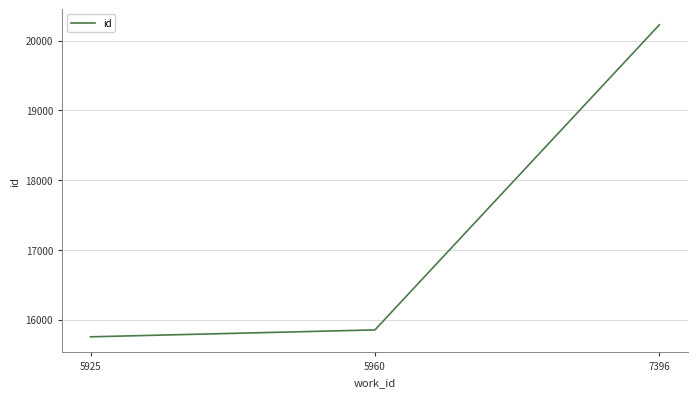

Which category has the highest value across all series?

7396